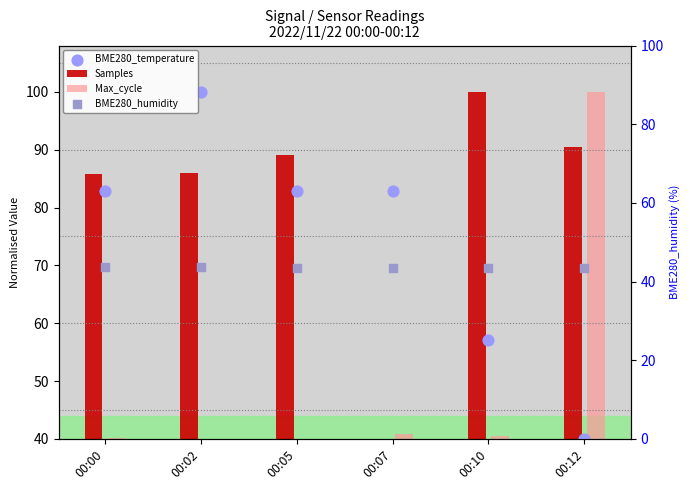

At which category is the sum across all series the highest?

00:12